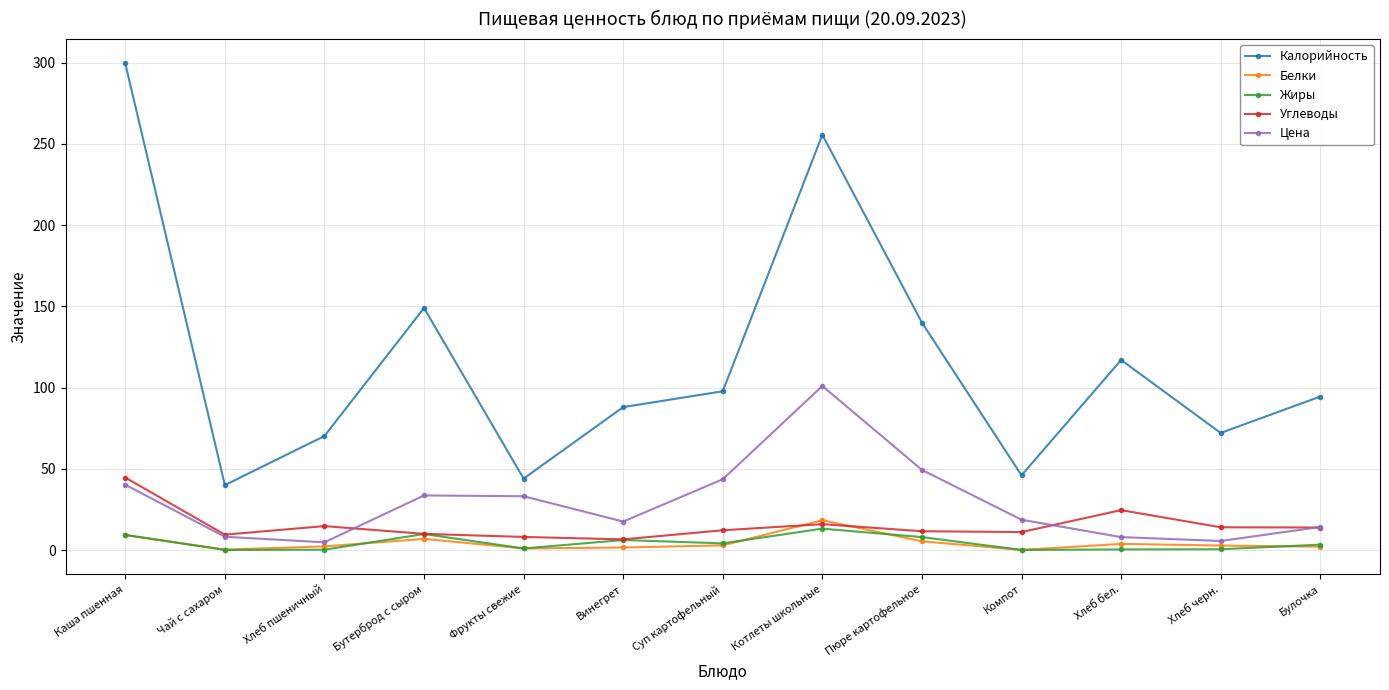

True or false: Калорийность and Жиры cross at least once.

False